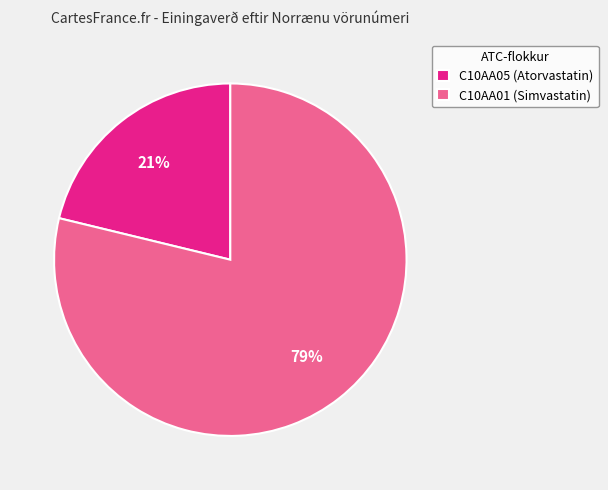

Is the sum of C10AA01 (Simvastatin) and C10AA05 (Atorvastatin) greater than half?

Yes